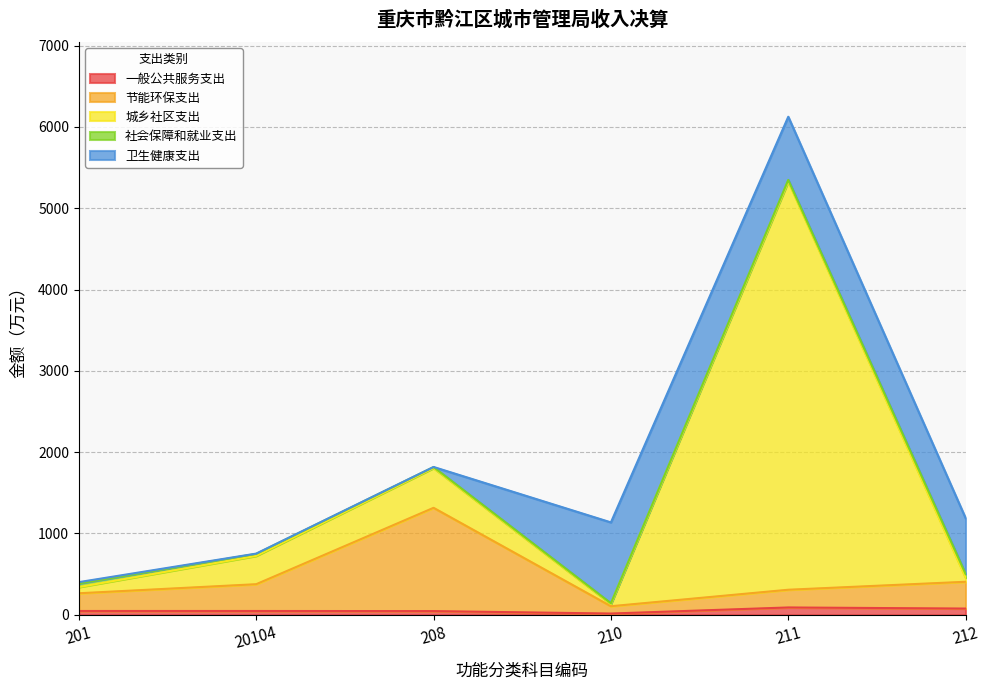

True or false: 节能环保支出 has more than 0 interior local peaks.

True